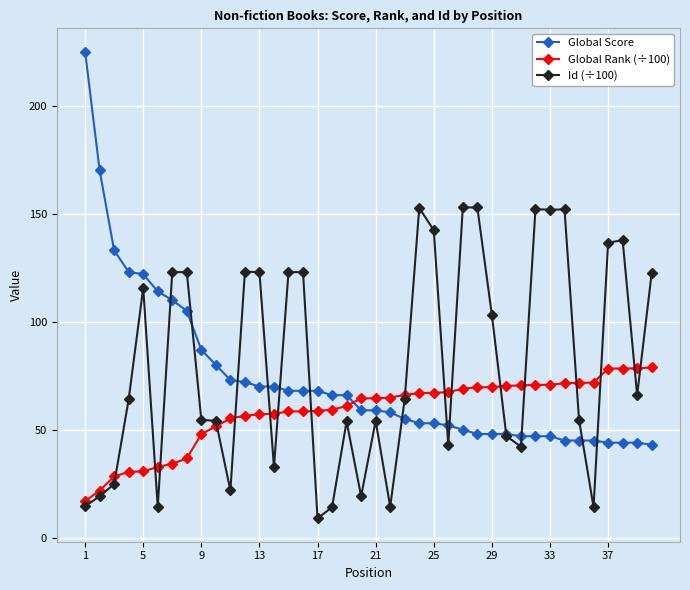

Which series has the widest spread of values?

Global Score